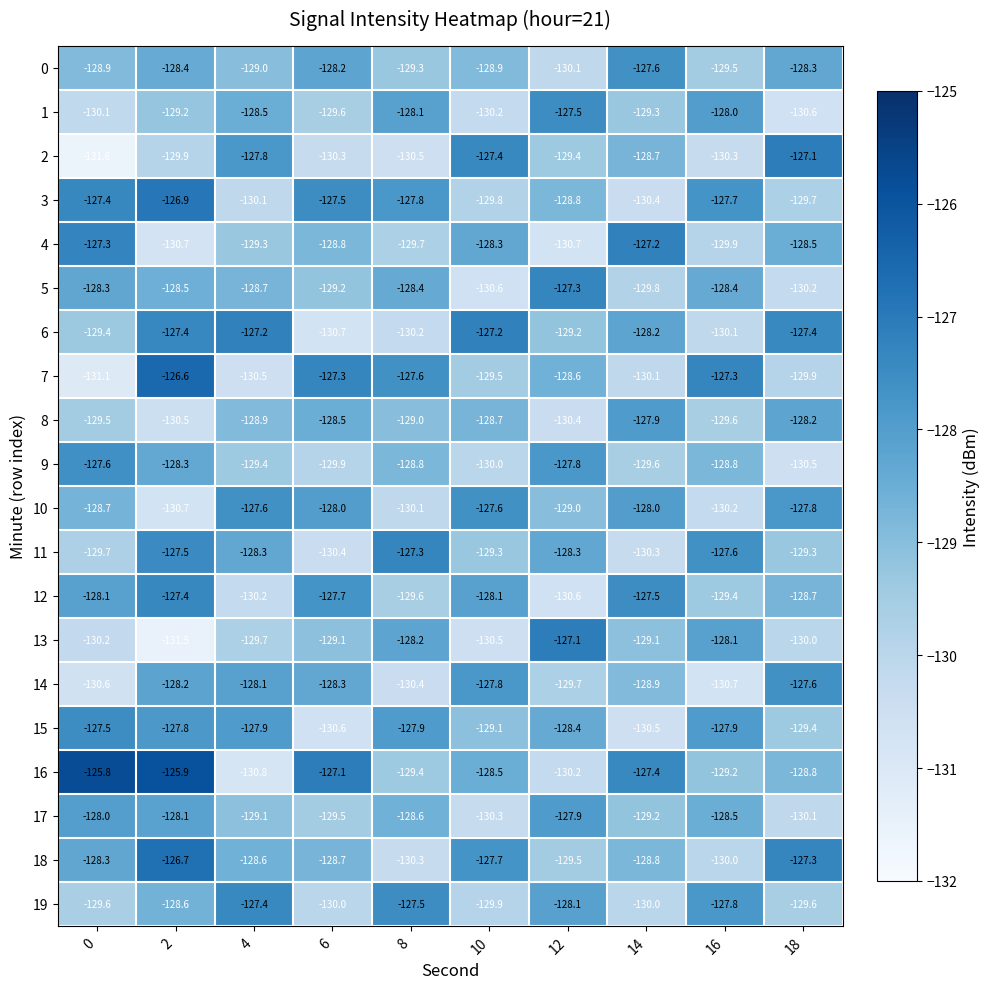

How many values in the 19 series are below -128?

7